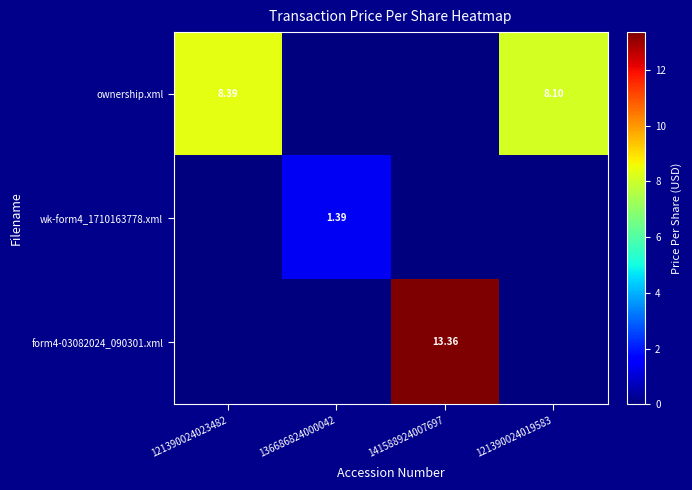

How many positive values does the wk-form4_1710163778.xml series have?

1